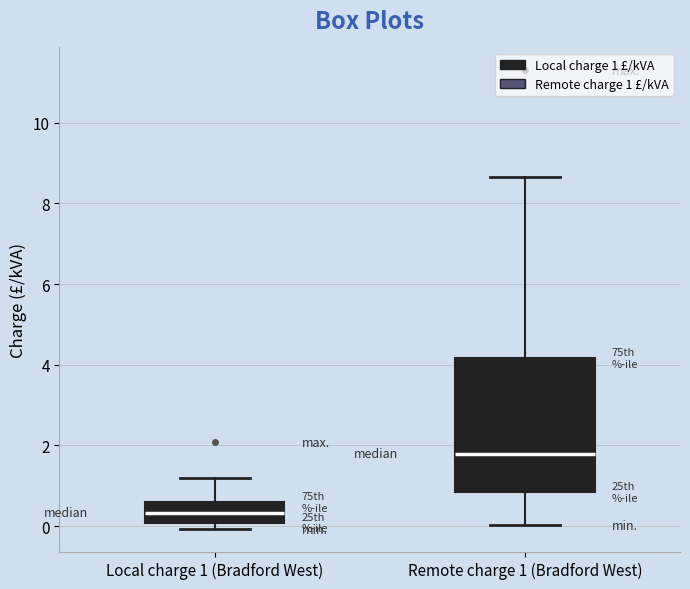

Reading left to right, read every box against the y-axis: the position of its median line, the range the box covers, and the ends of its whiskers. The values are not printed on the chart, so give them approximately, as read against the axis.

Local charge 1 (Bradford West): median 0.4, box 0.0 to 0.6, whiskers 0.0 (just below the box's lower edge) to 1.2
Remote charge 1 (Bradford West): median 1.8, box 0.8 to 4.2, whiskers 0.0 to 8.6